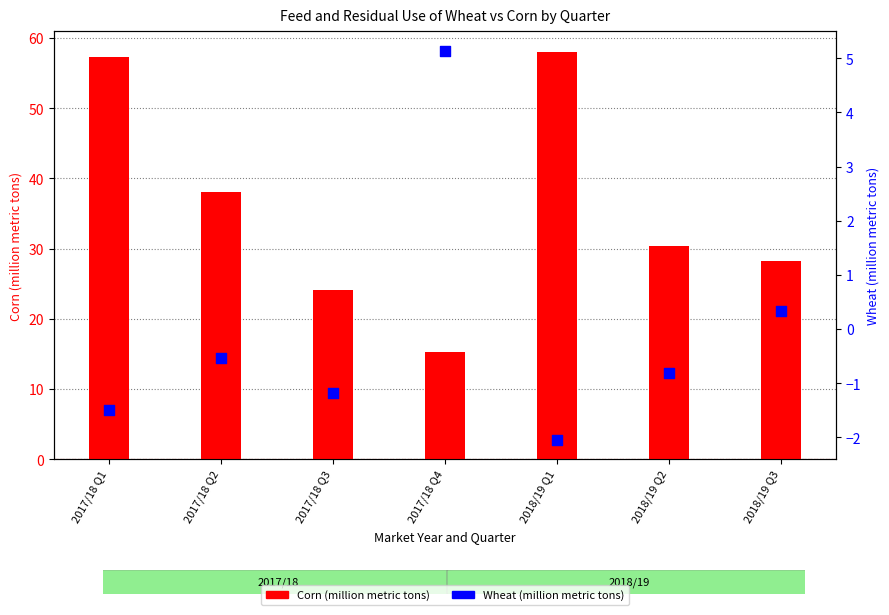

What is the total value across all series at 2017/18 Q4?

20.4